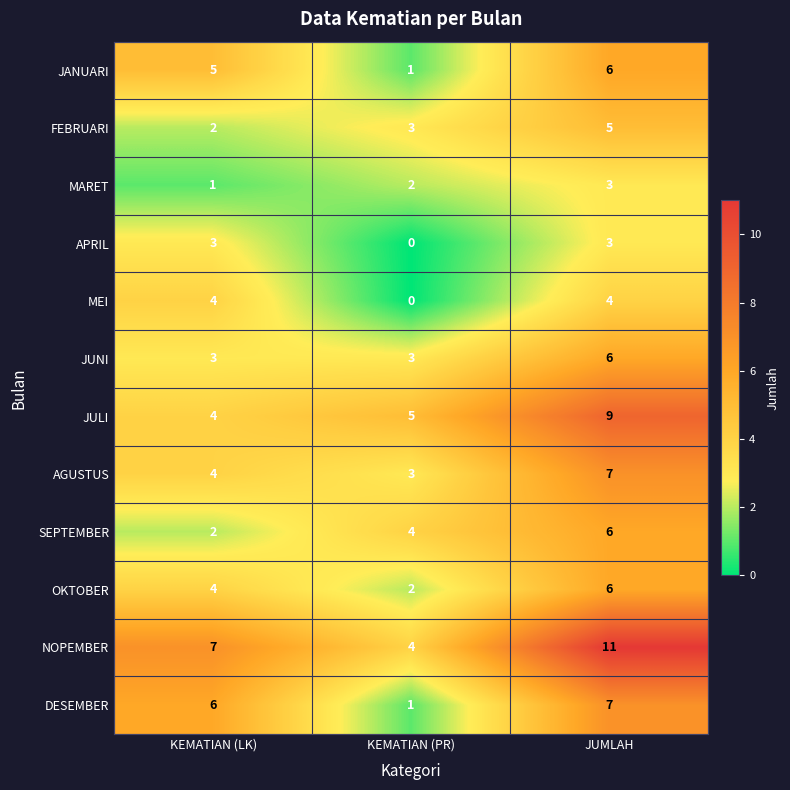

Rank the categories by AGUSTUS value from lowest to highest.

KEMATIAN (PR), KEMATIAN (LK), JUMLAH